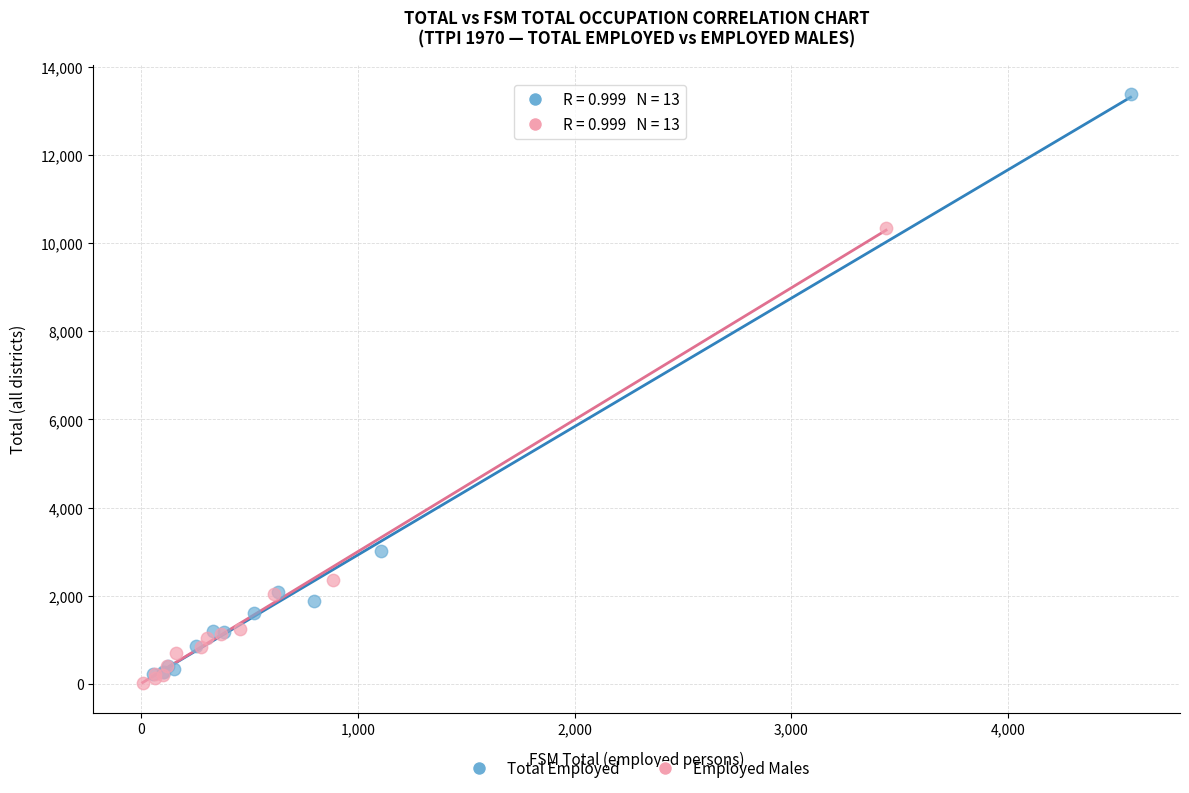

Which series reaches the maximum Y coordinate?

Total Employed